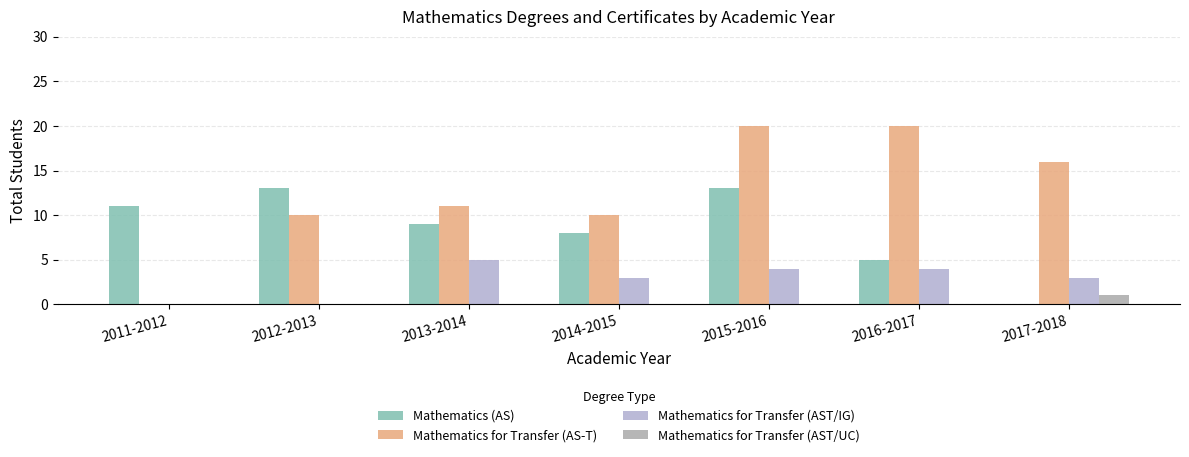

Are the bars horizontal?

No